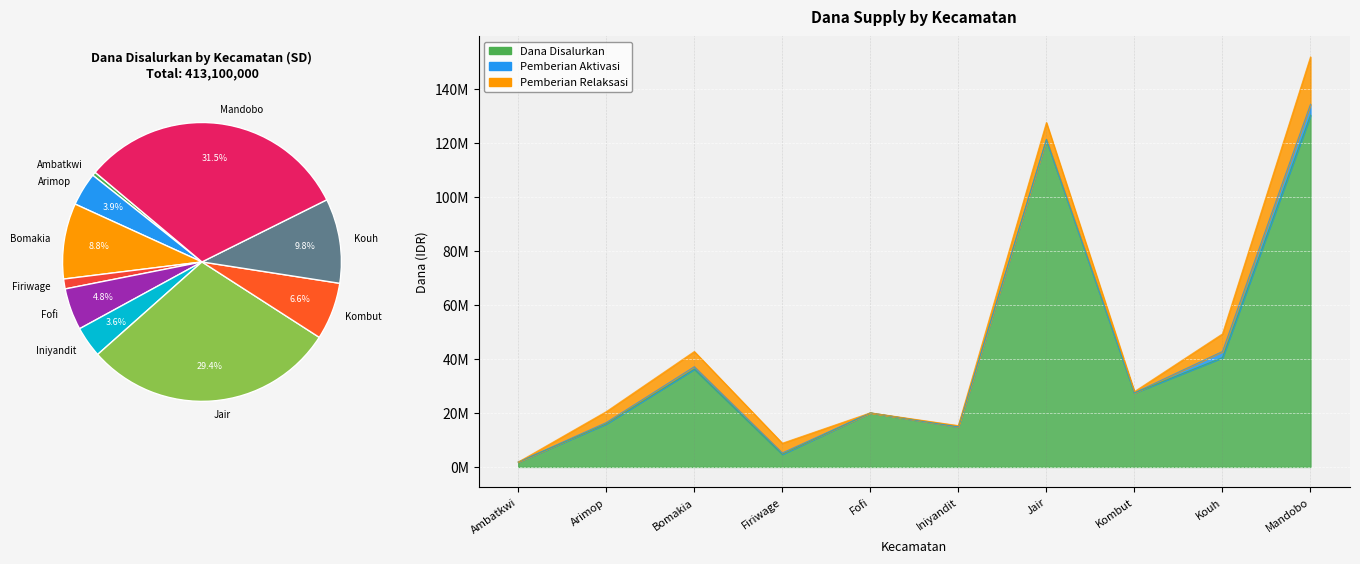

Reading left to right, list all the values displayed in this chart.

Dana Disalurkan: Ambatkwi=1800000	Arimop=15975000	Bomakia=36225000	Firiwage=4725000	Fofi=20025000	Iniyandit=14850000	Jair=121275000	Kombut=27450000	Kouh=40500000	Mandobo=130275000
Pemberian: Ambatkwi=1800000	Arimop=16425000	Bomakia=37125000	Firiwage=5175000	Fofi=20025000	Iniyandit=14850000	Jair=121275000	Kombut=27450000	Kouh=42750000	Mandobo=134325000
Siswa Disalurkan: Ambatkwi=1800000	Arimop=20475000	Bomakia=42750000	Firiwage=8775000	Fofi=20025000	Iniyandit=15300000	Jair=127575000	Kombut=27900000	Kouh=49275000	Mandobo=151875000